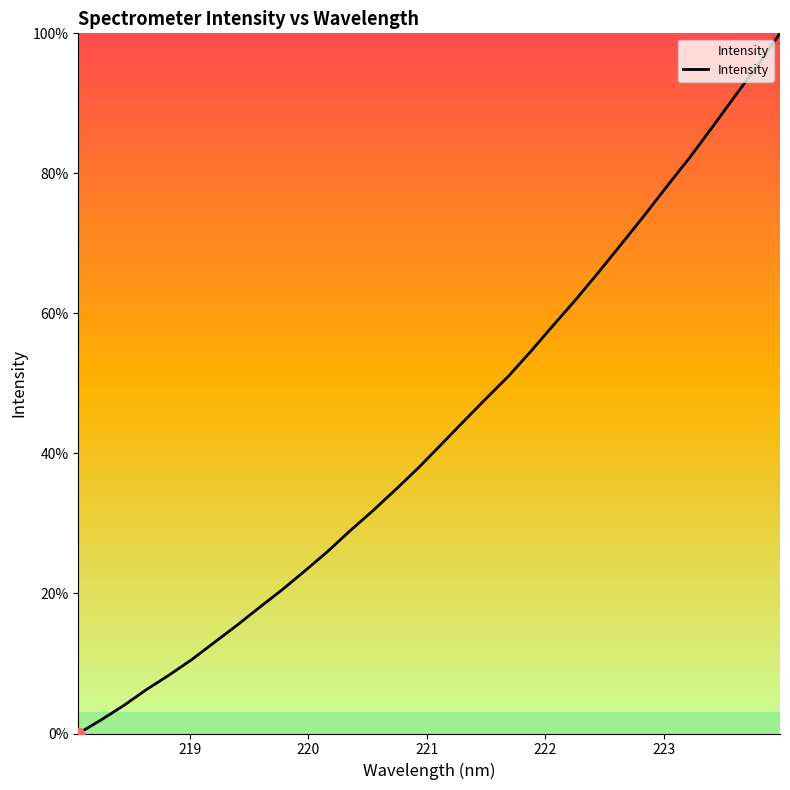

What is the greatest value displayed?

100.0